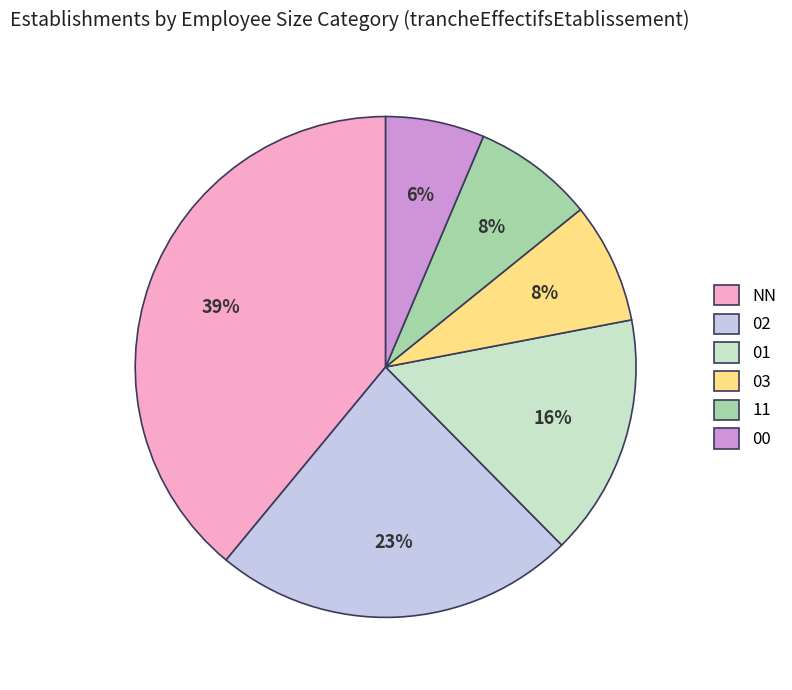

Combined, do 01 and 11 account for over 50%?

No